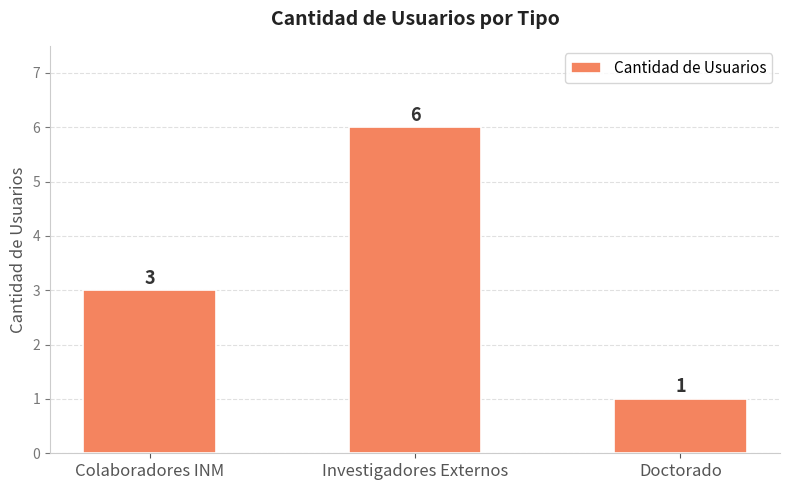

How many values are between 1 and 6?

3